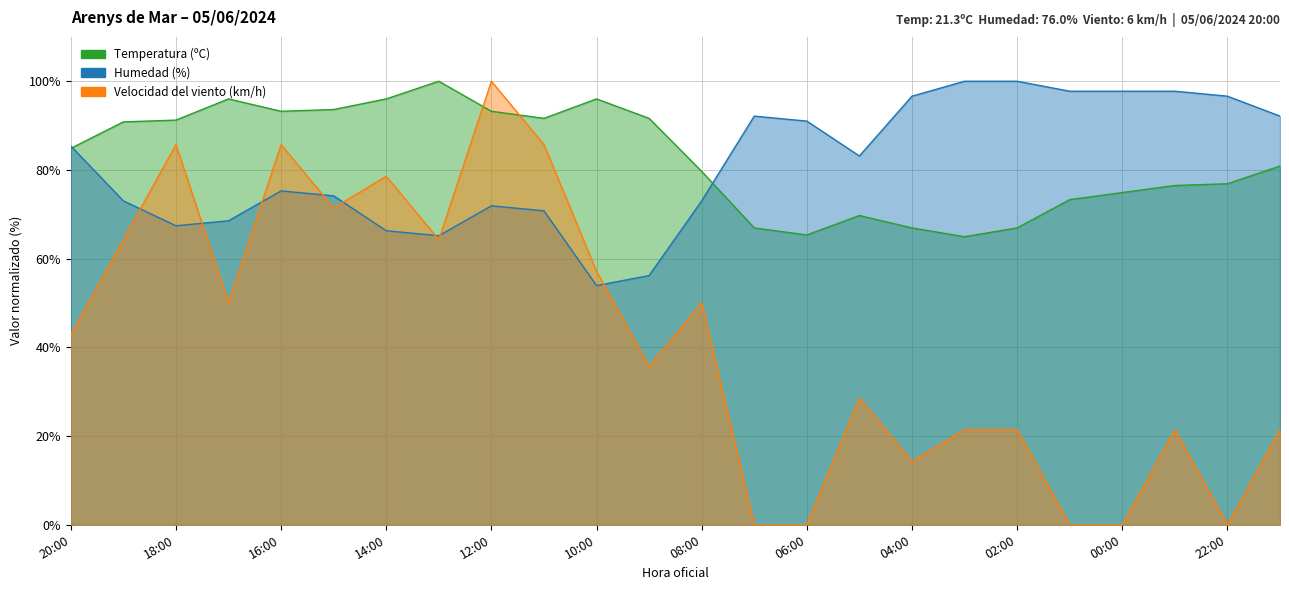

What is the greatest value displayed?

100.0